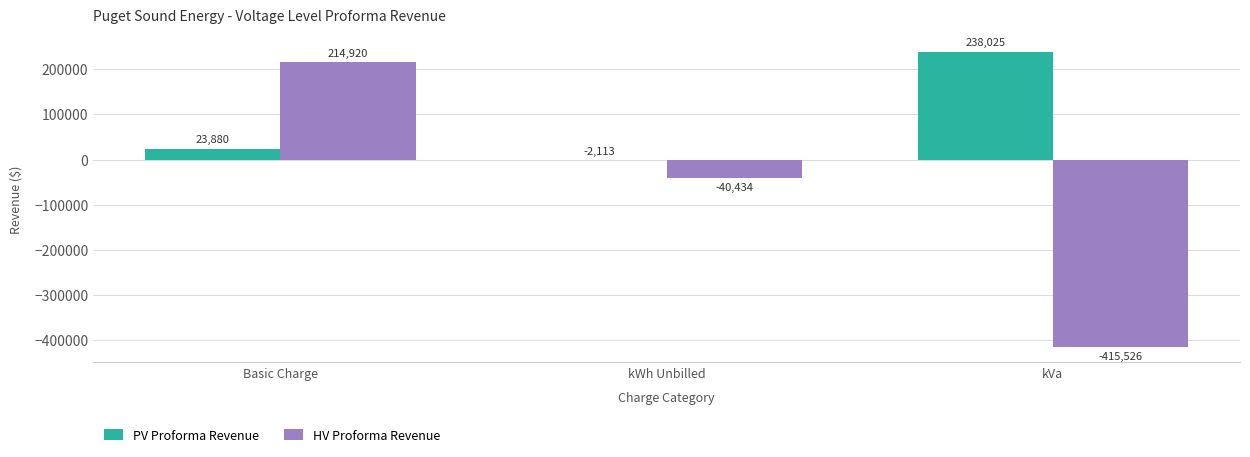

Is it true that HV Proforma Revenue equals 302227 at Basic Charge?

False